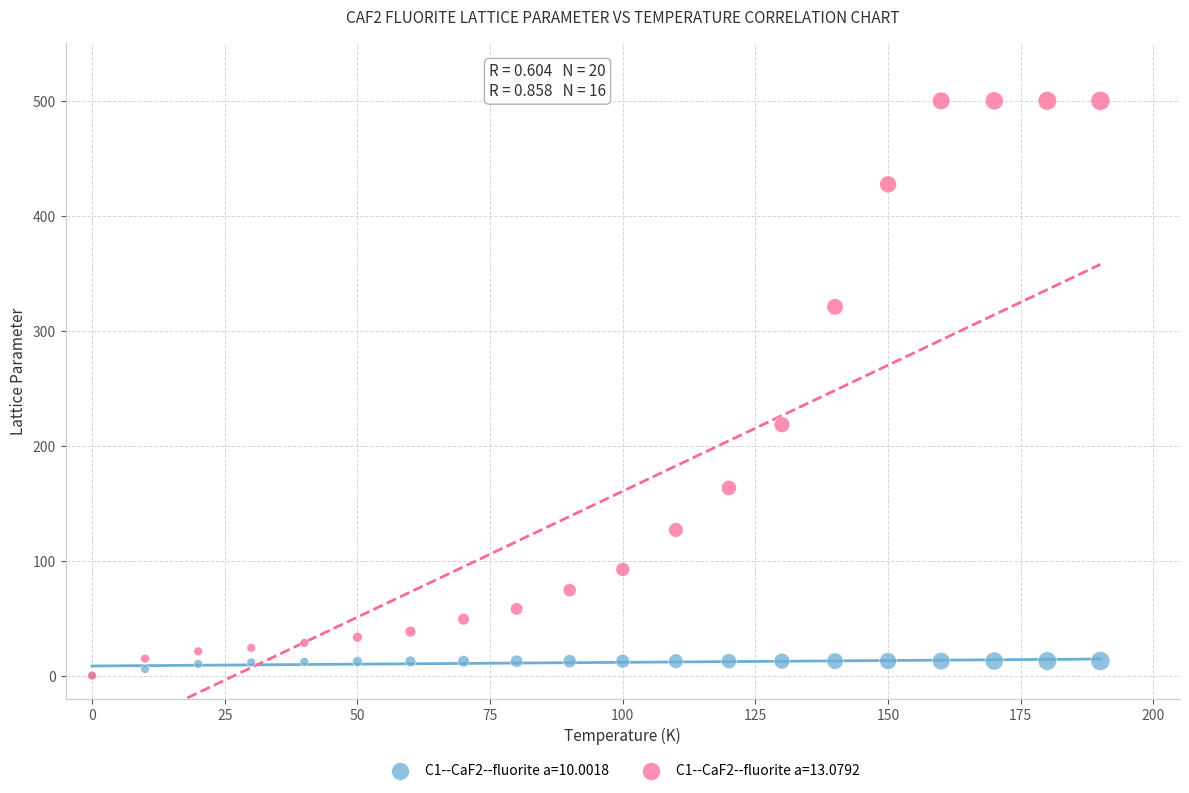

Across all series, what Y value is closest to 250?

218.2